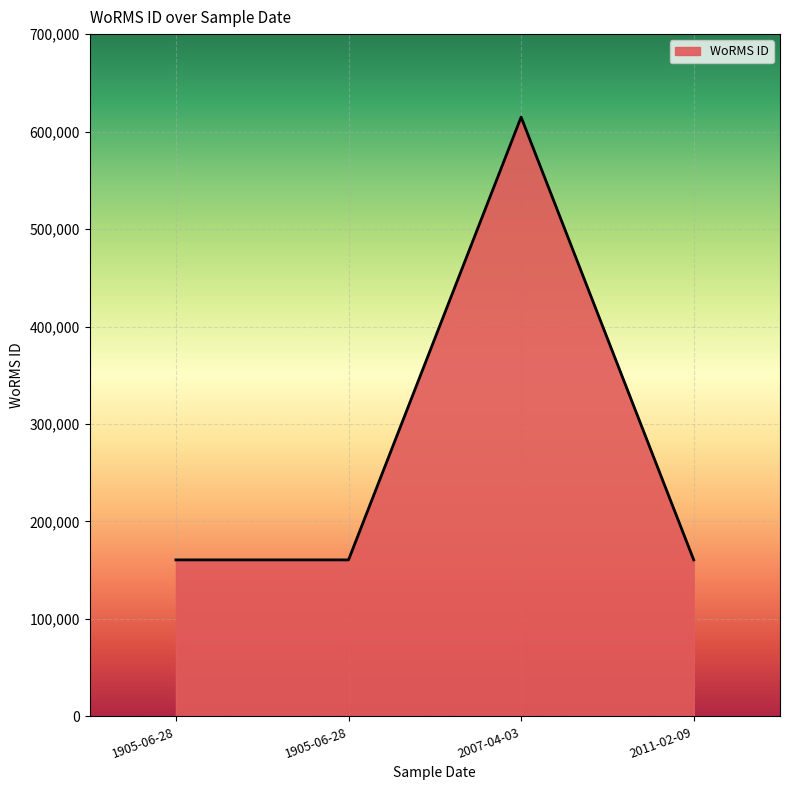

Which label corresponds to the largest value in the chart?

2007-04-03